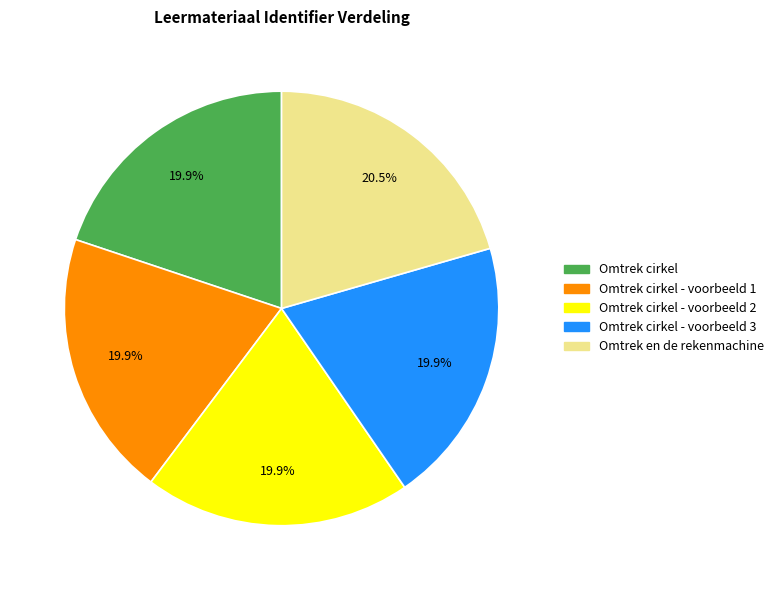

What portion of the pie excludes Omtrek cirkel - voorbeeld 1?

80.1%